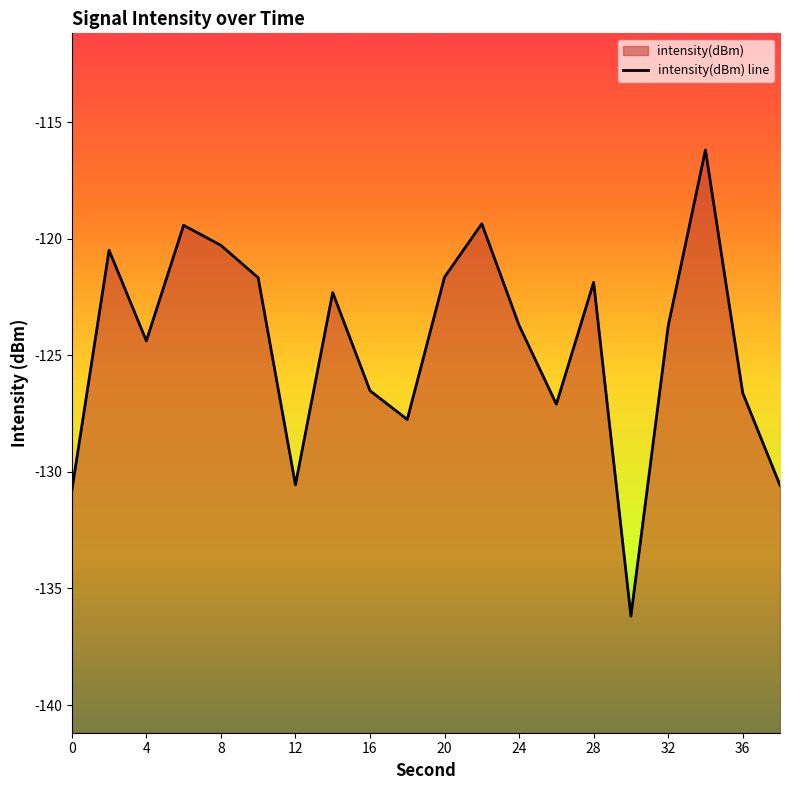

What is the maximum value shown in the chart?

-116.2